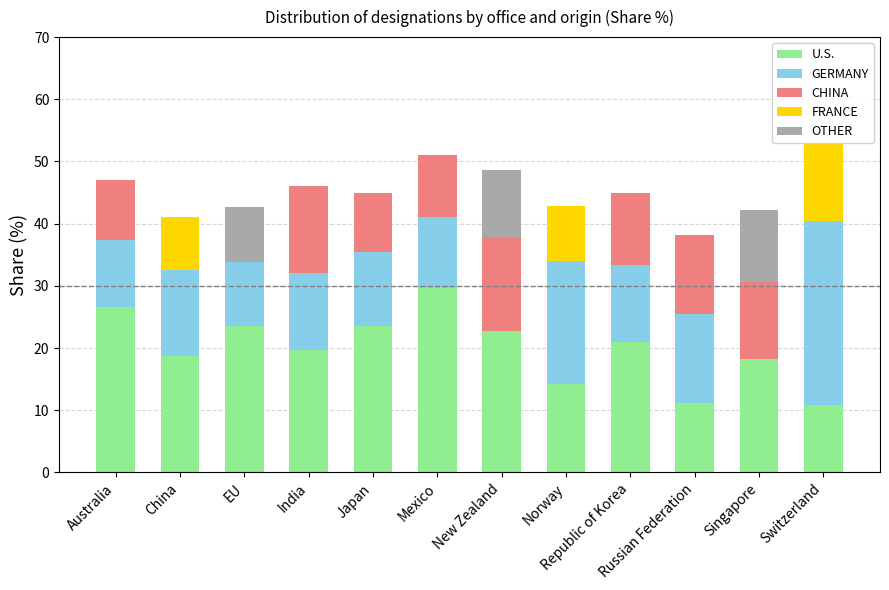

What is the total value across all series at Switzerland?

52.8